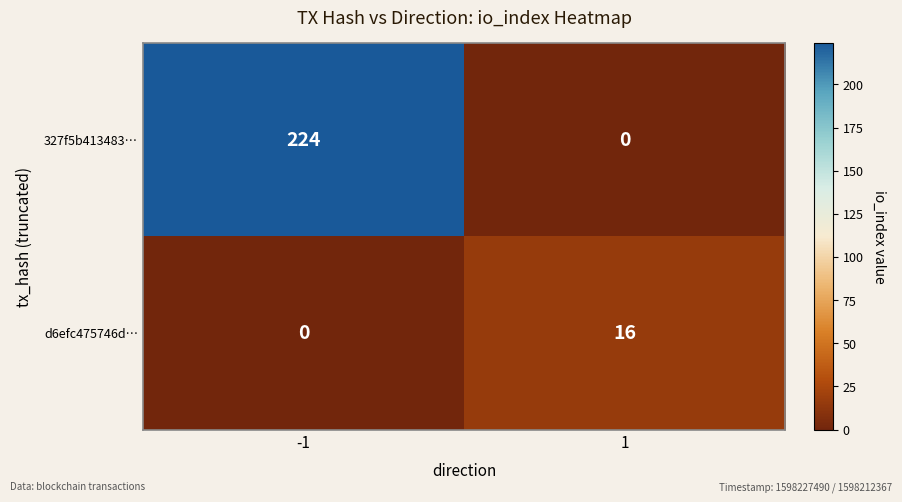

Reading left to right, what are all the values shown in this chart?

327f5b413483…: 224	0
d6efc475746d…: 0	16